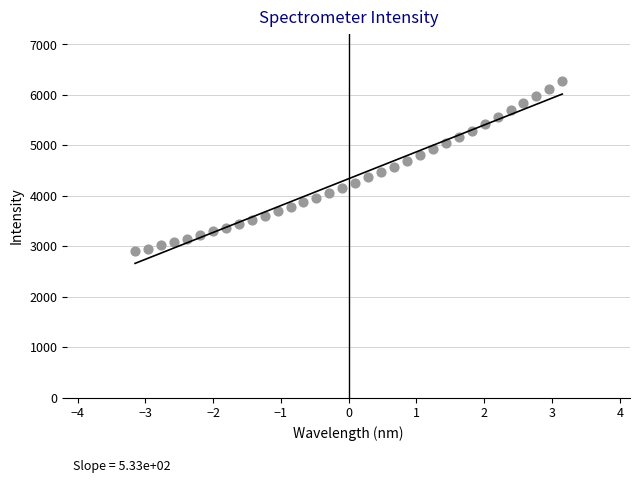

What is the range of Y values (max minus min)?

3371.5